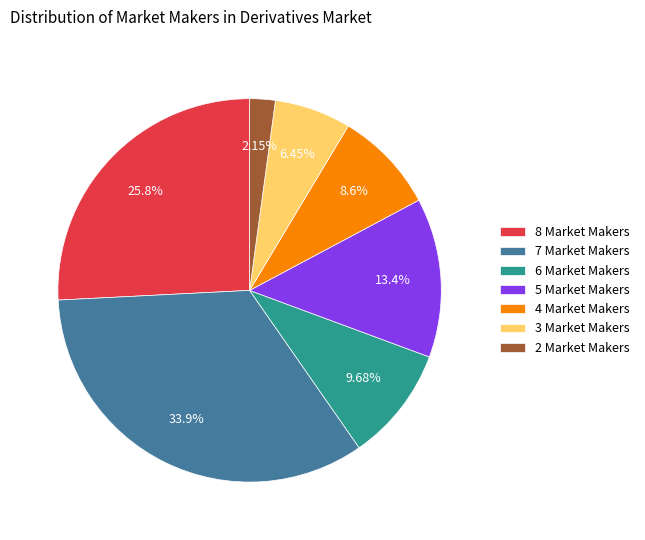

What is the largest slice in the pie chart?

7 Market Makers